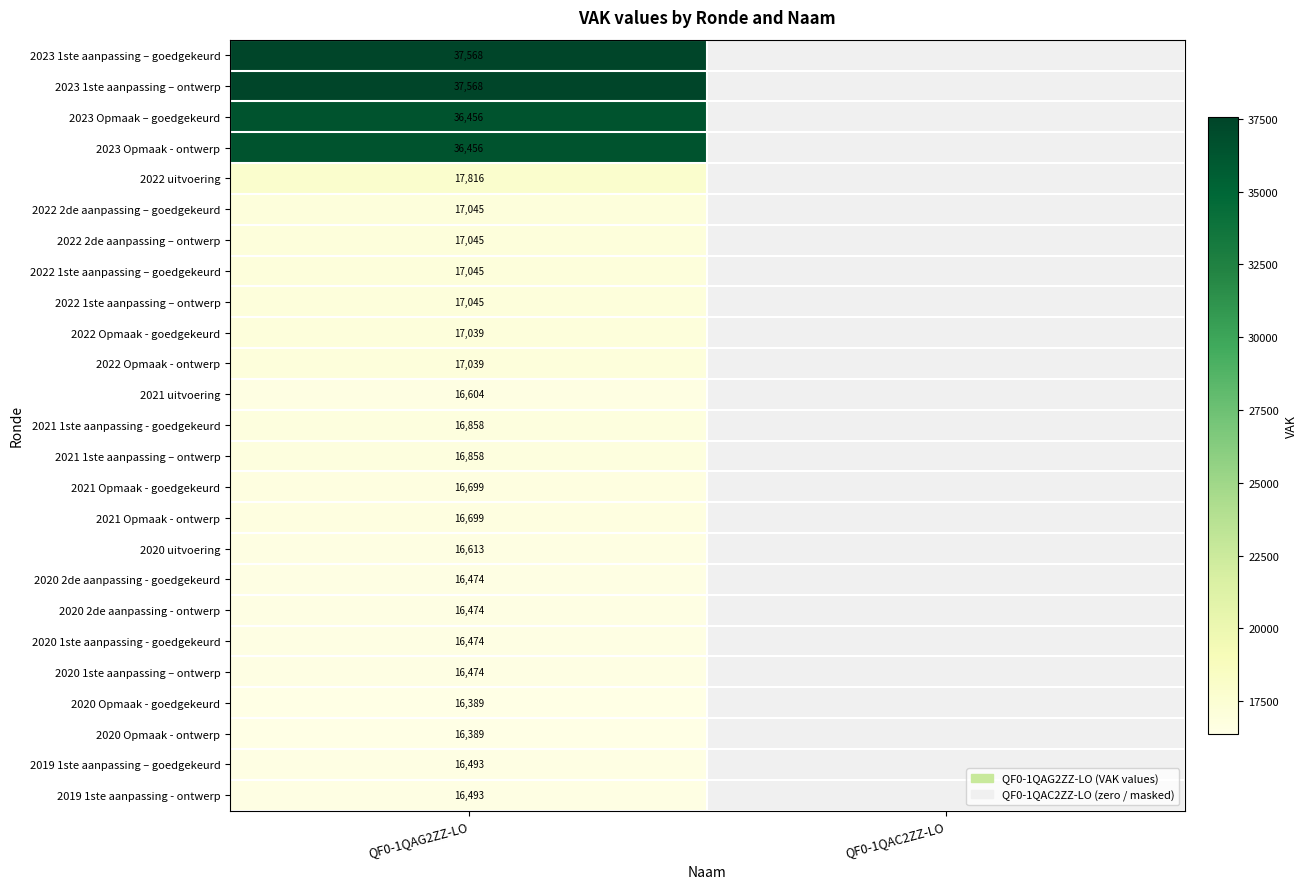

What is the total value across all series at QF0-1QAG2ZZ-LO?

500113